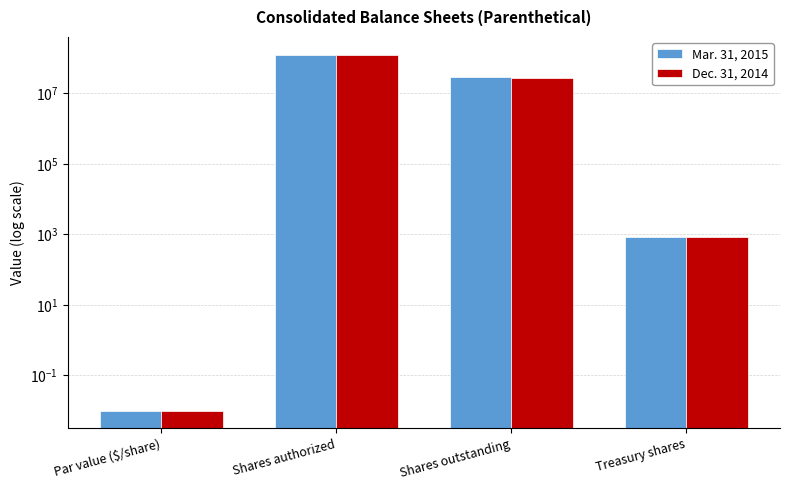

At which label is Mar. 31, 2015 closest to 62500000?

Shares outstanding